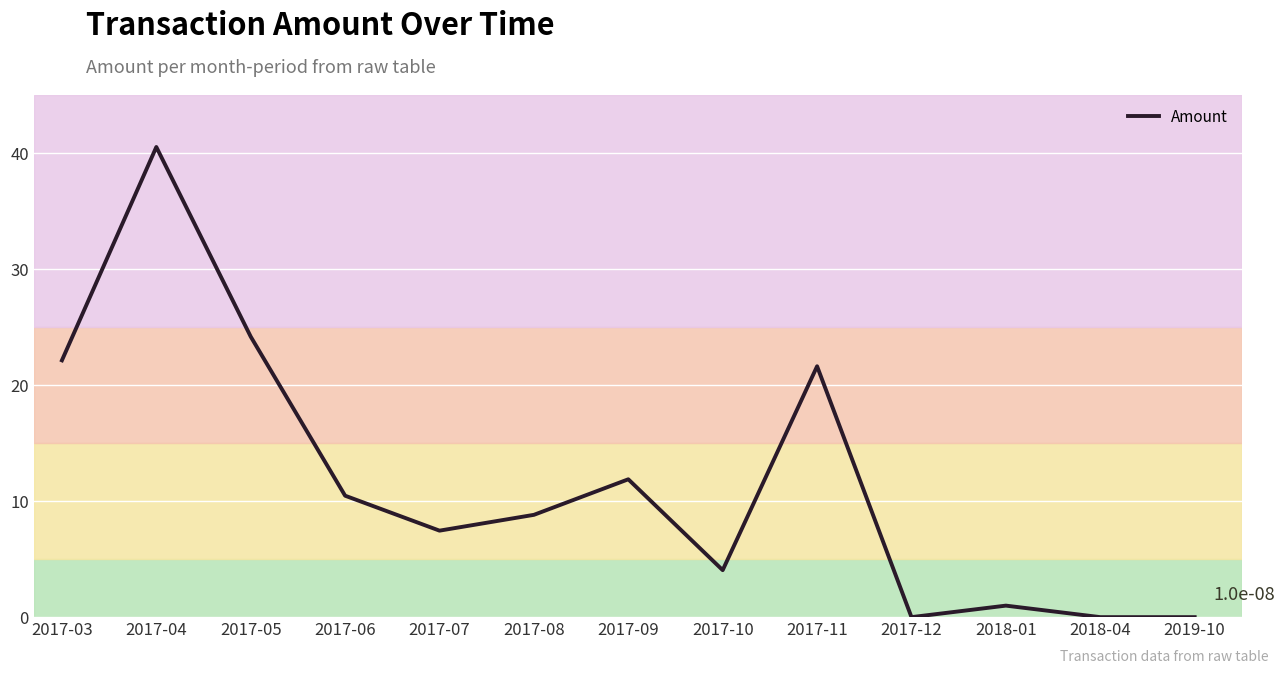

True or false: there are more than 1 points higher than both neighbors.

True